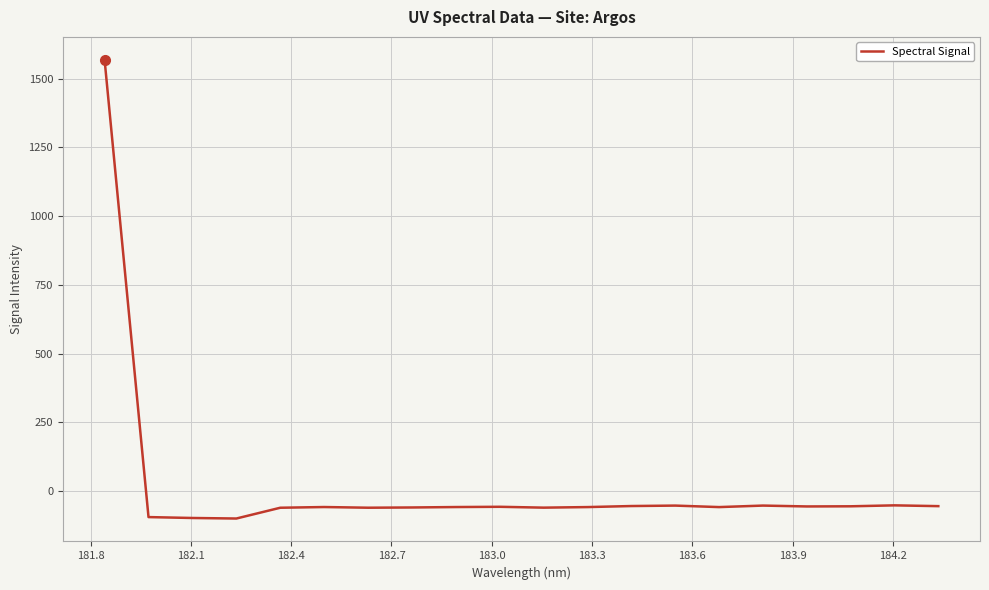

What is the greatest value displayed?

1568.1